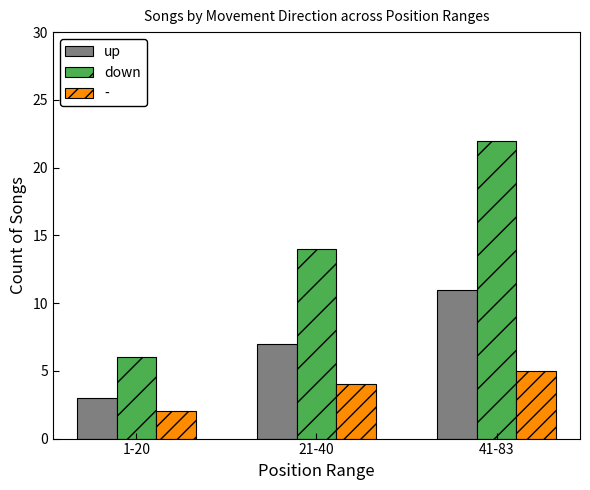

Rank the series at 21-40 from highest to lowest value.

down, up, -